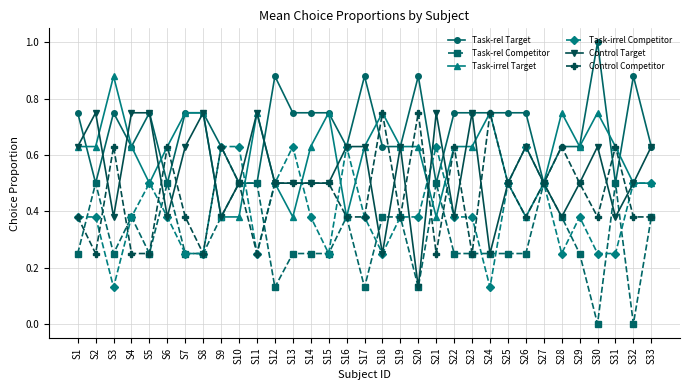

What are all the series names shown in the legend?

Task-rel Target, Task-rel Competitor, Task-irrel Target, Task-irrel Competitor, Control Target, Control Competitor